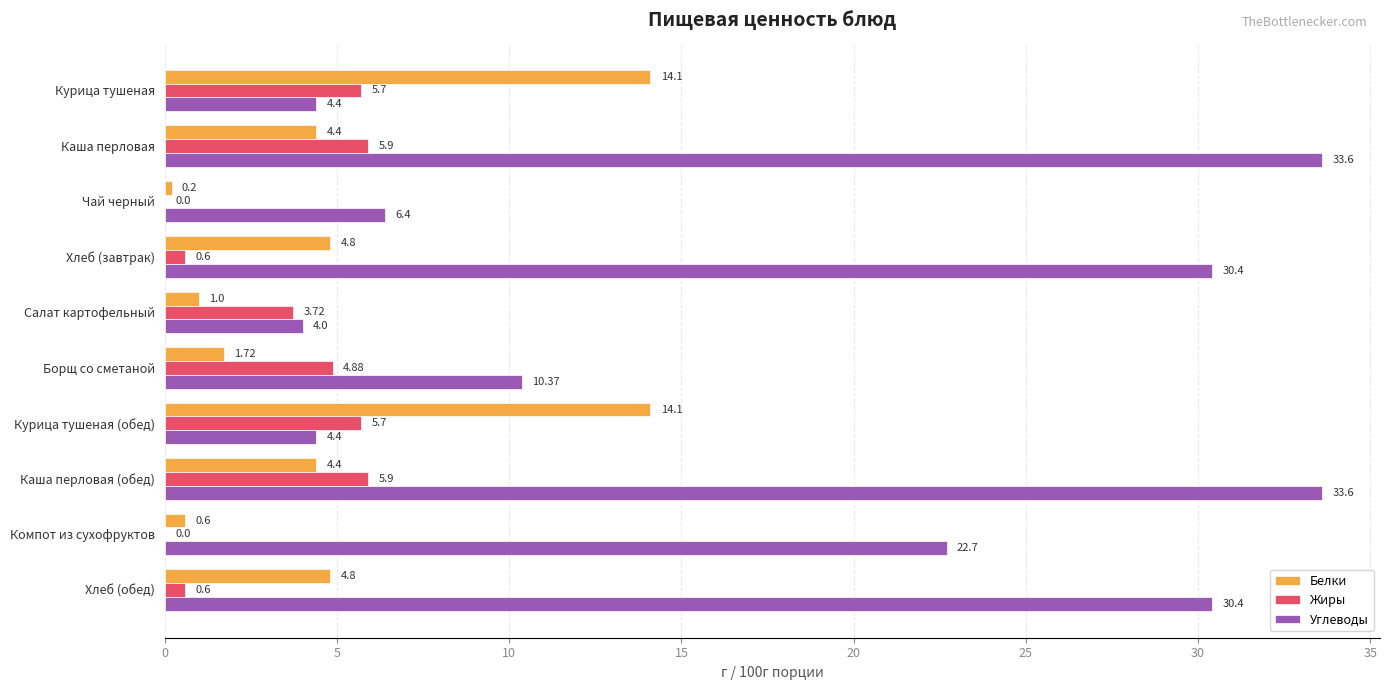

What is the sum of the Жиры values at Салат картофельный and Хлеб (обед)?

4.3